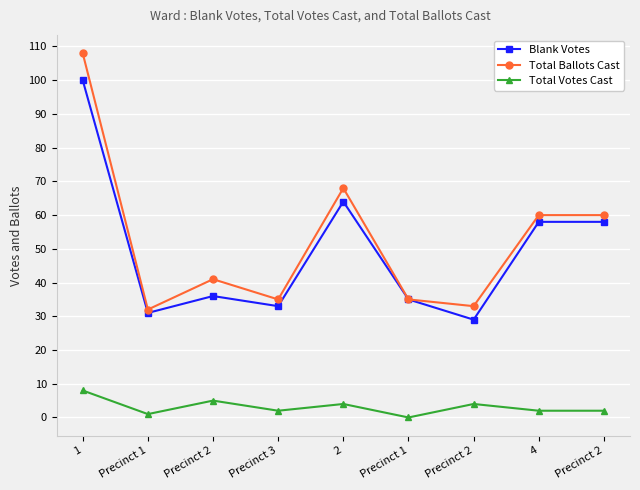

What is the label of the 1st point from the right?

Precinct 2